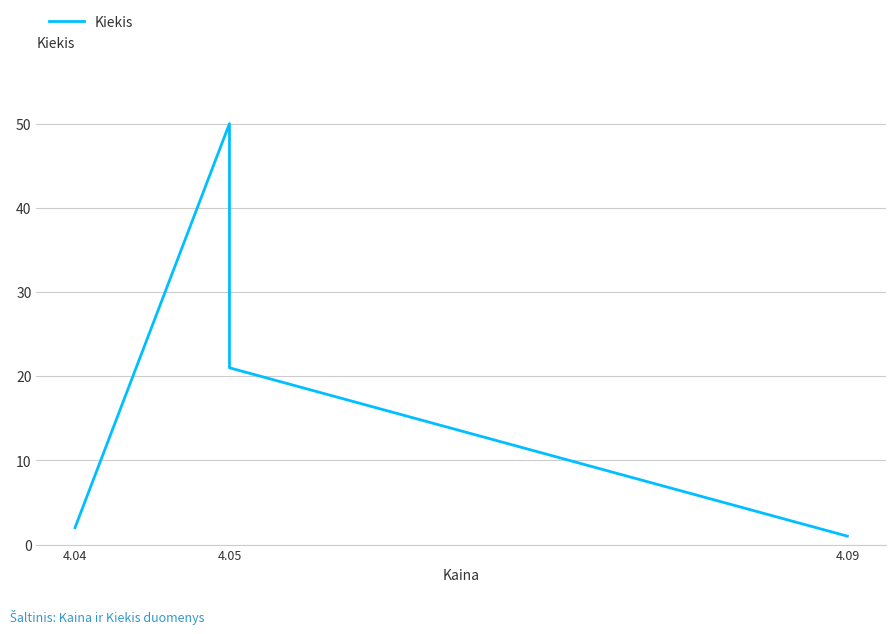

What is the sum of all values?

97